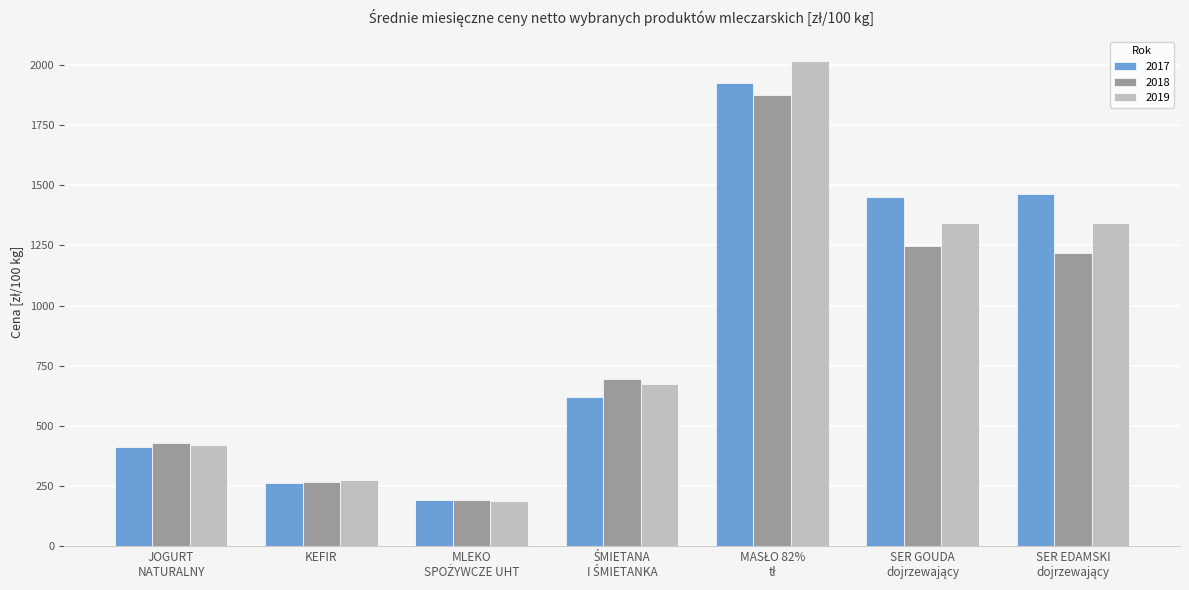

What is the difference between the second highest and minimum values in the 2018 series?

1054.0